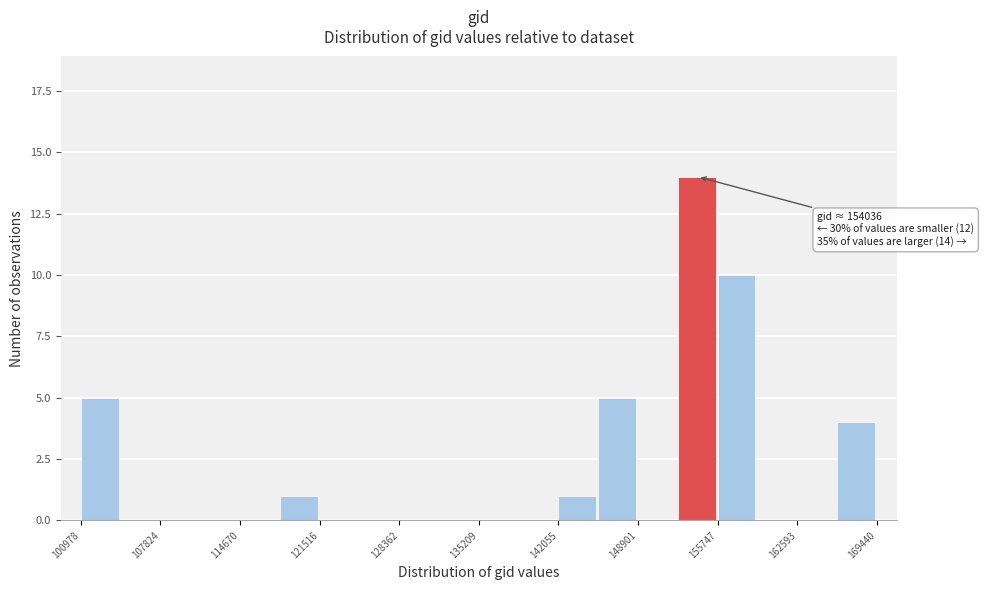

Read against the x-axis, roughly where is the centre of the tallest bar?

154000